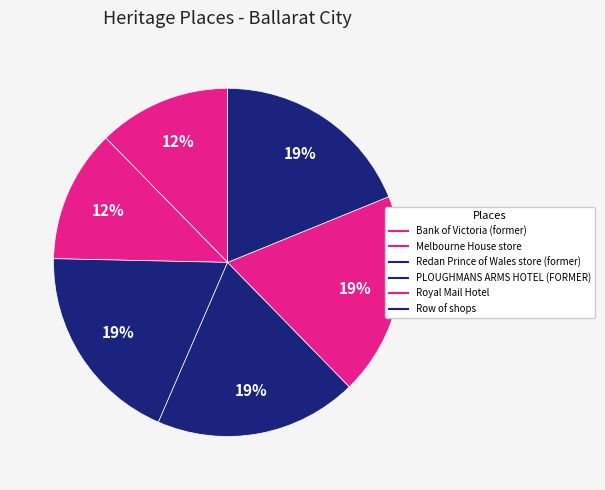

How many slices are in this pie chart?

6